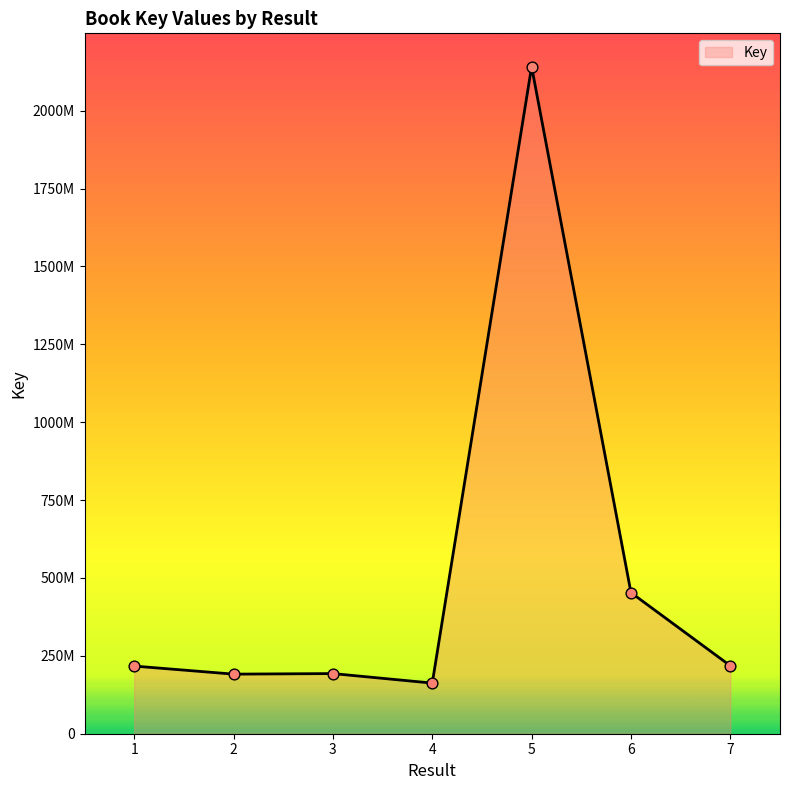

What is the change in value from 1 to 2?

-25876797